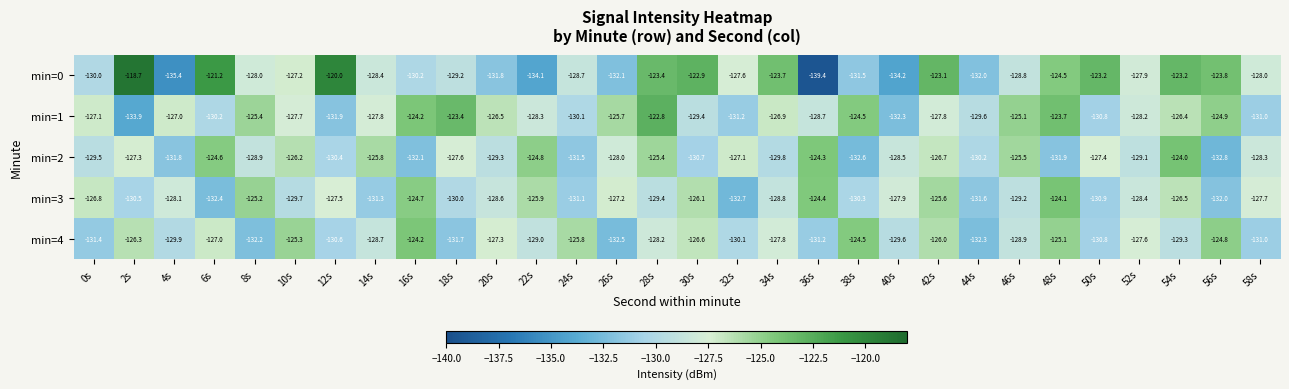

The value of min=1 at 38s is -124.5. True or false?

True